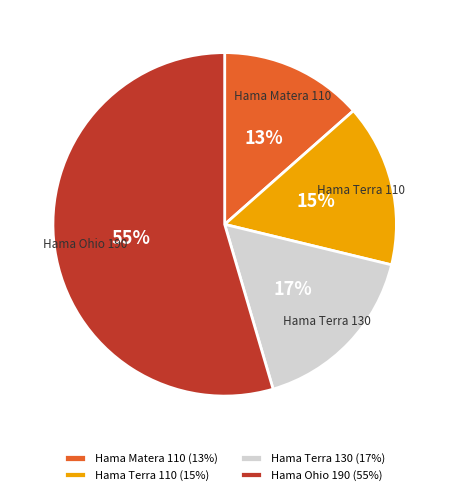

Approximately how many times larger is the value at Hama Matera 110 compared to Hama Terra 130?

0.8